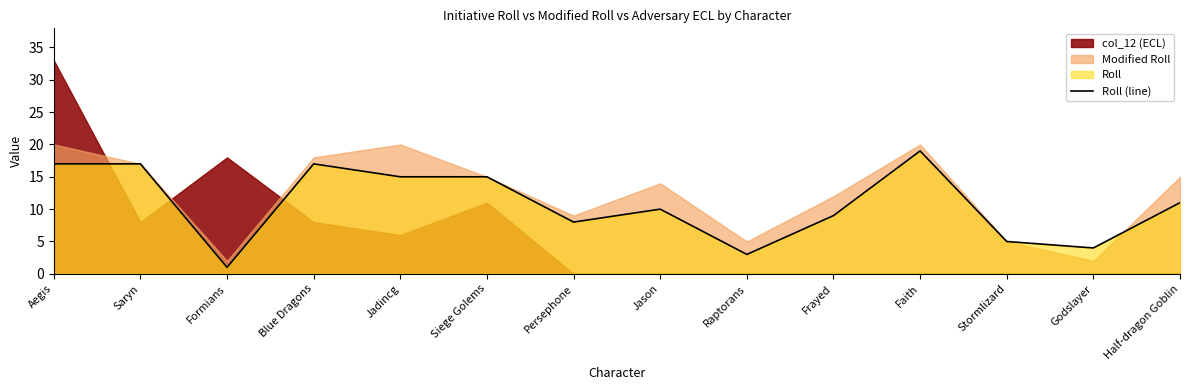

What is the approximate value of Roll (line) at Raptorans?

3